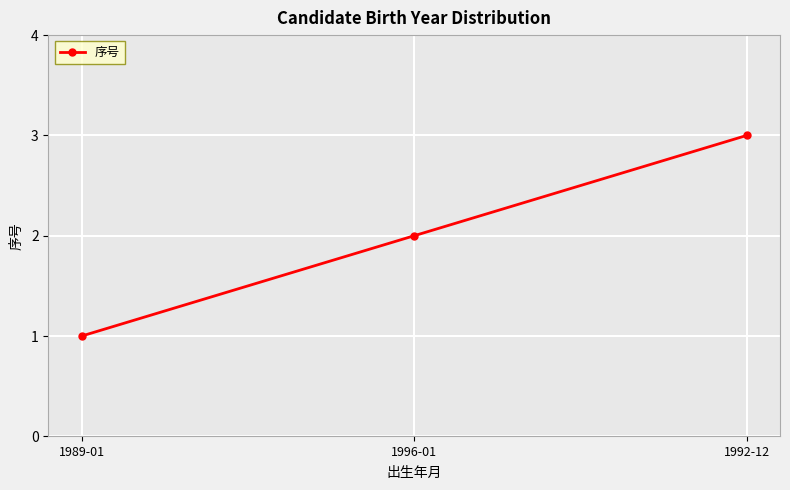

List the labels in order of value, smallest first.

1989-01, 1996-01, 1992-12